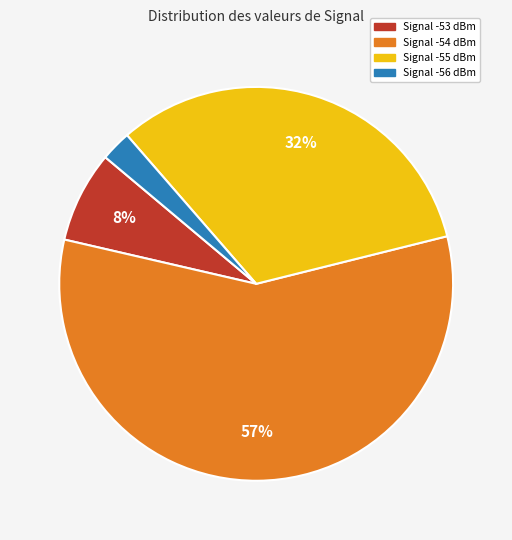

Is there any slice that represents more than half of the pie?

Yes